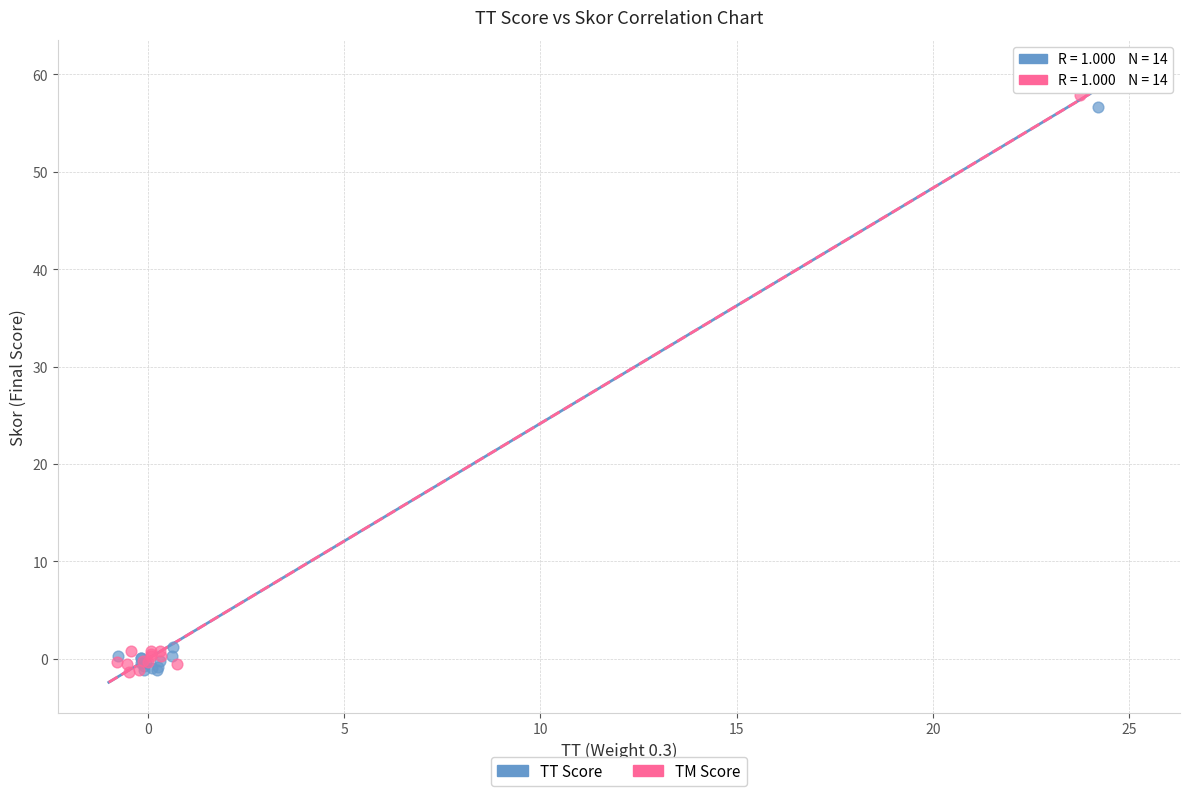

Which series has the widest spread of Y values?

TM Score